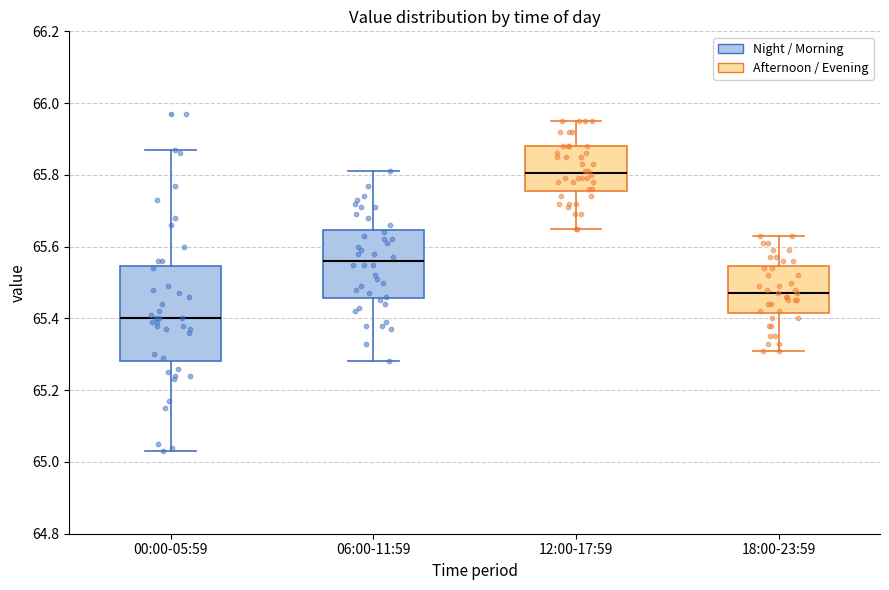

Reading left to right, transcribe this box plot: for each box, give where its median line is, the range the box spans, and where its two whiskers end, as read against the y-axis. The values are not printed on the chart, so give them approximately, as read against the axis.

00:00-05:59: median 65.40, box 65.28 to 65.54, whiskers 65.04 to 65.88
06:00-11:59: median 65.56, box 65.46 to 65.64, whiskers 65.28 to 65.82
12:00-17:59: median 65.80, box 65.76 to 65.88, whiskers 65.66 to 65.96
18:00-23:59: median 65.48, box 65.42 to 65.54, whiskers 65.32 to 65.64